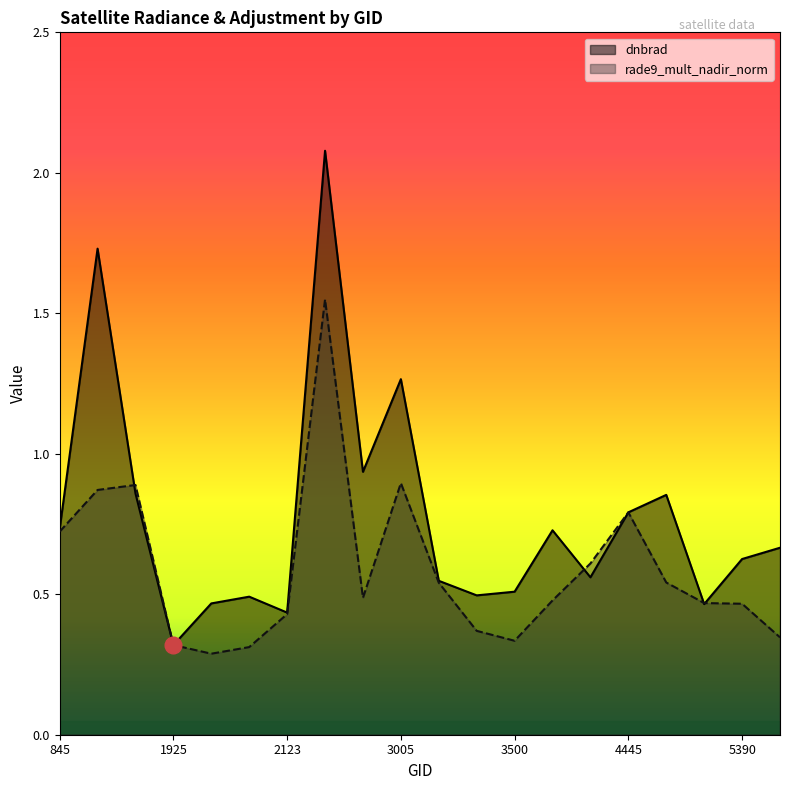

How many interior local valleys does the dnbrad series have?

6